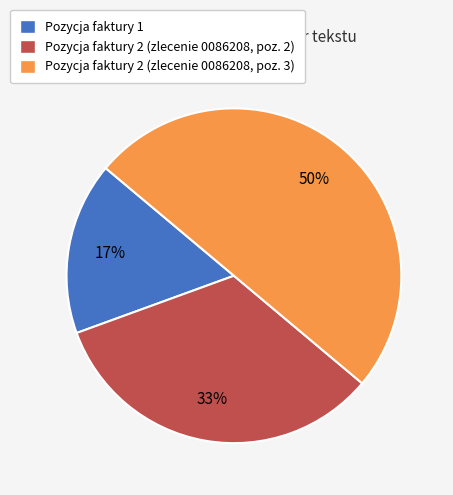

Rank the categories by value from highest to lowest.

Pozycja faktury 2 (zlecenie 0086208, poz. 3), Pozycja faktury 2 (zlecenie 0086208, poz. 2), Pozycja faktury 1